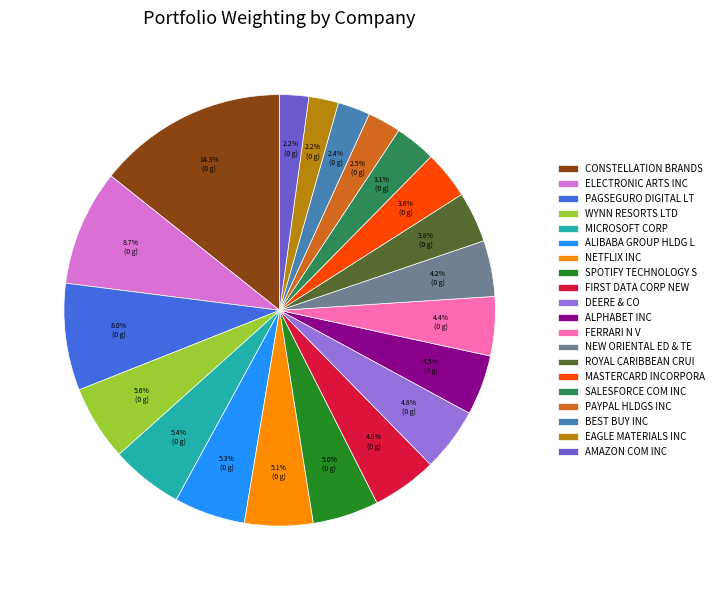

How many segments does this pie chart have?

20